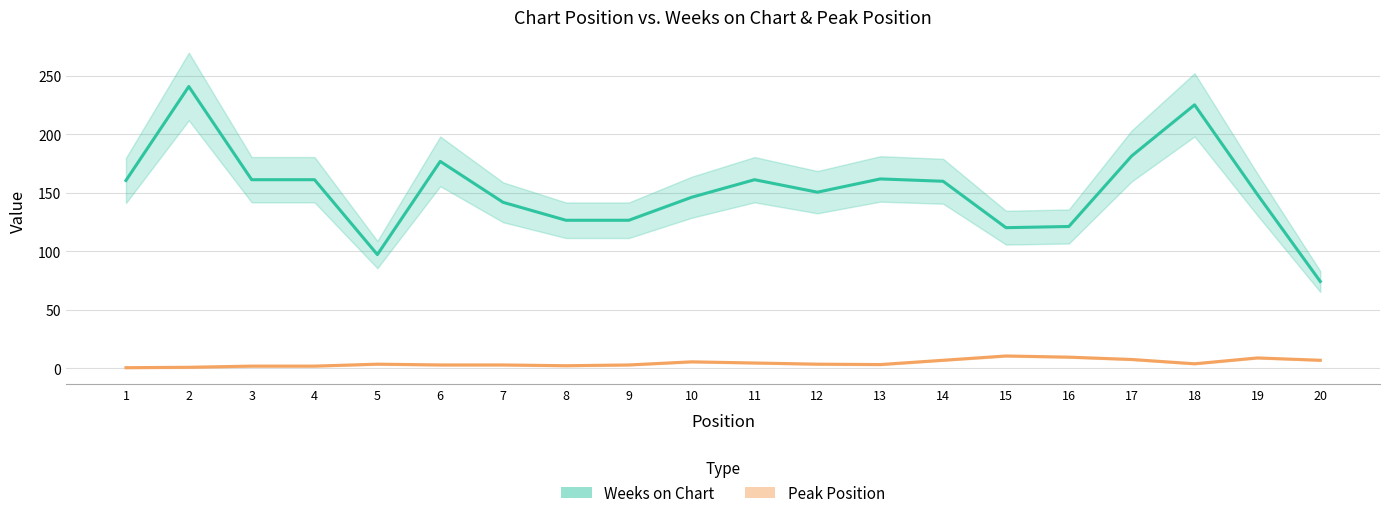

How many lines are shown in the chart?

2